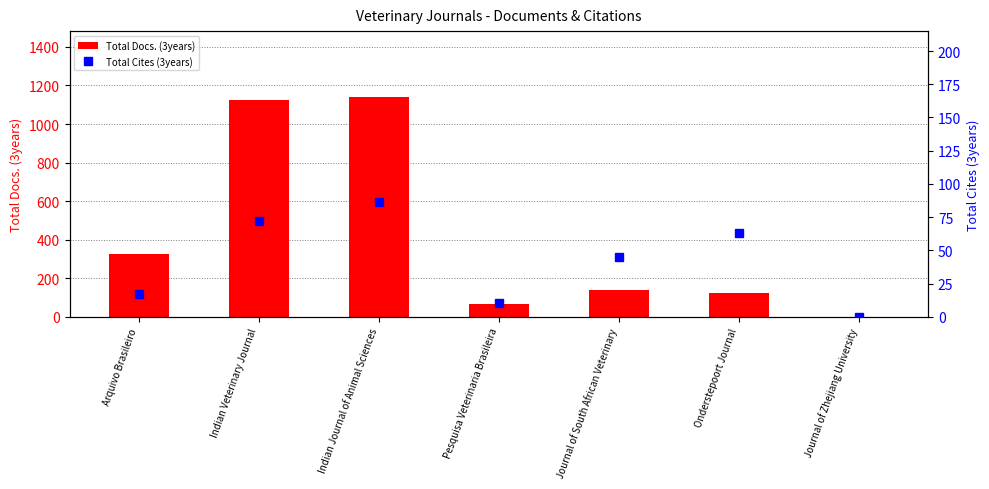

What is the label of the 2nd bar from the right?

Onderstepoort Journal